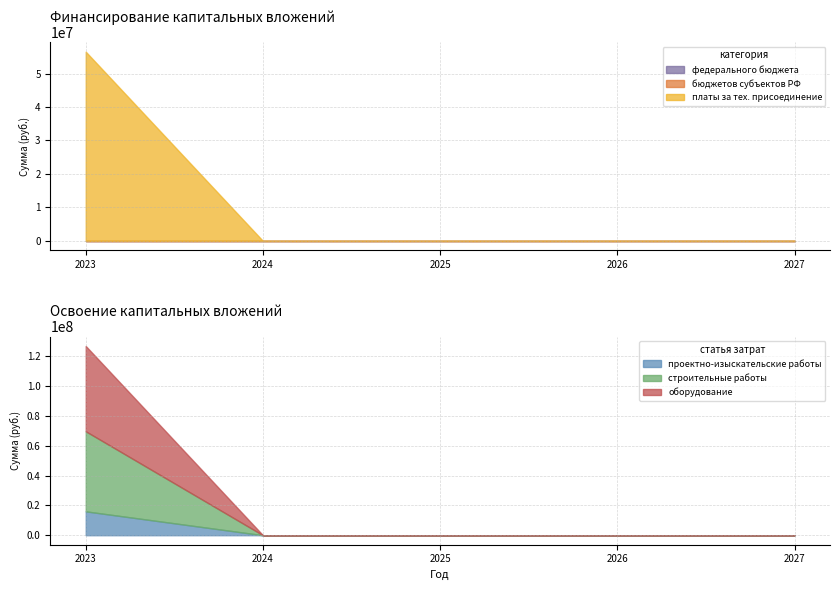

What is the average value of the платы за тех. присоединение series?

11304000